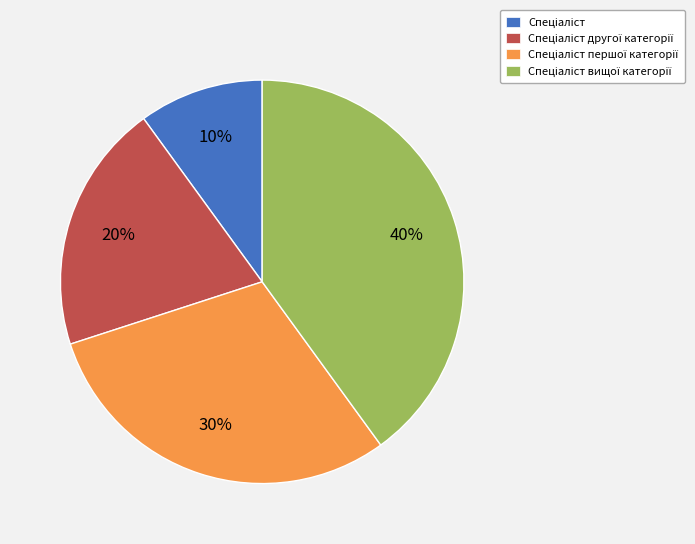

Is there a majority slice in this chart?

No